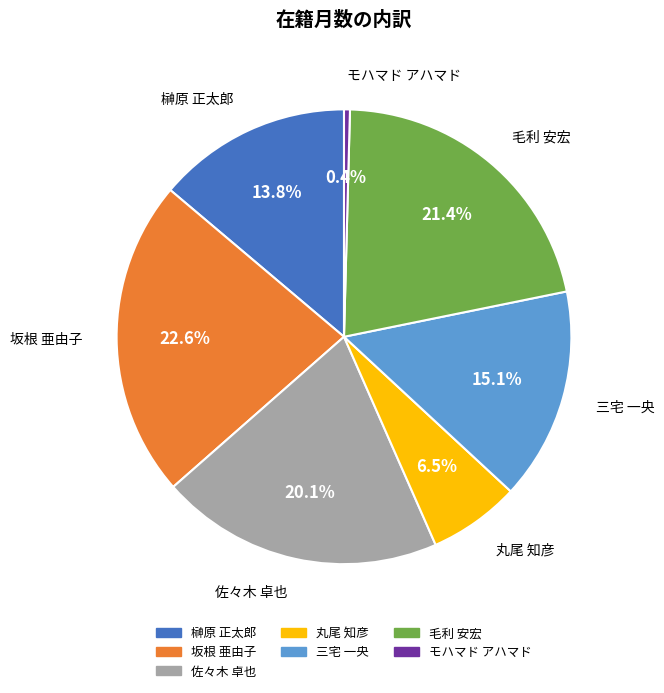

Which slice is the smallest?

モハマド アハマド